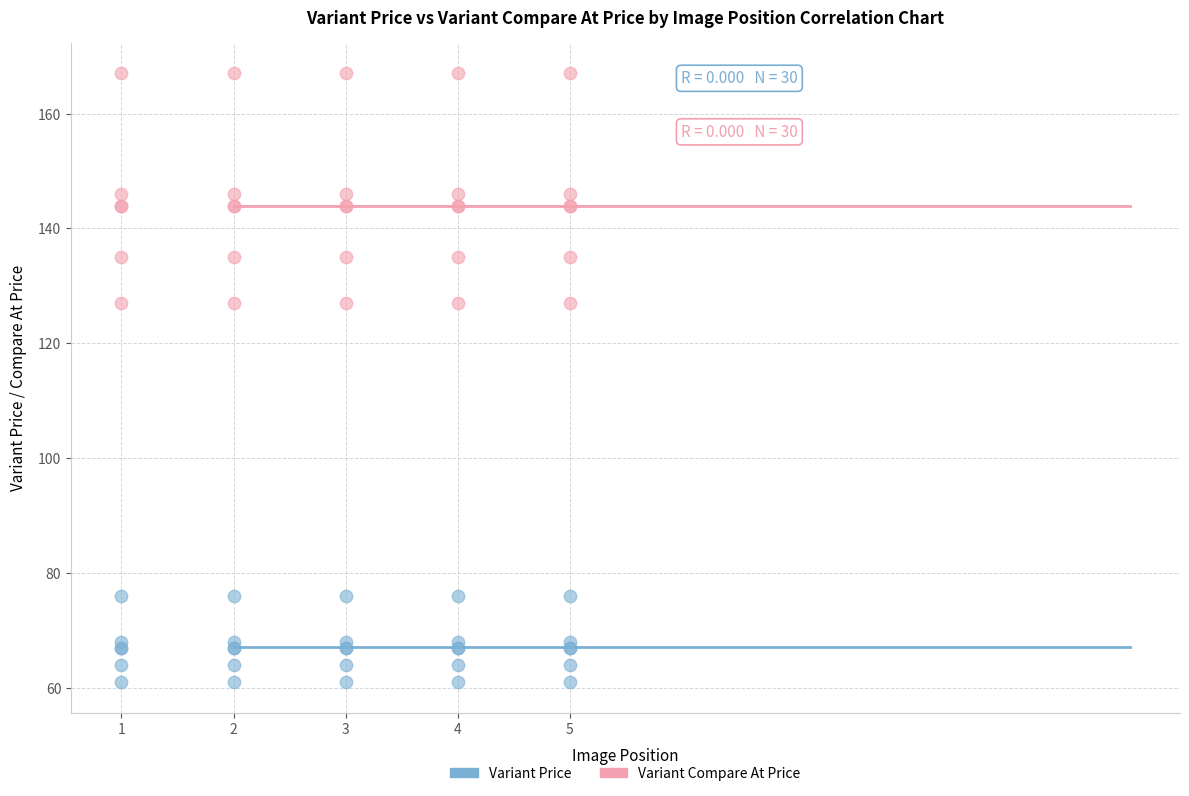

Which series reaches the maximum Y coordinate?

Variant Compare At Price